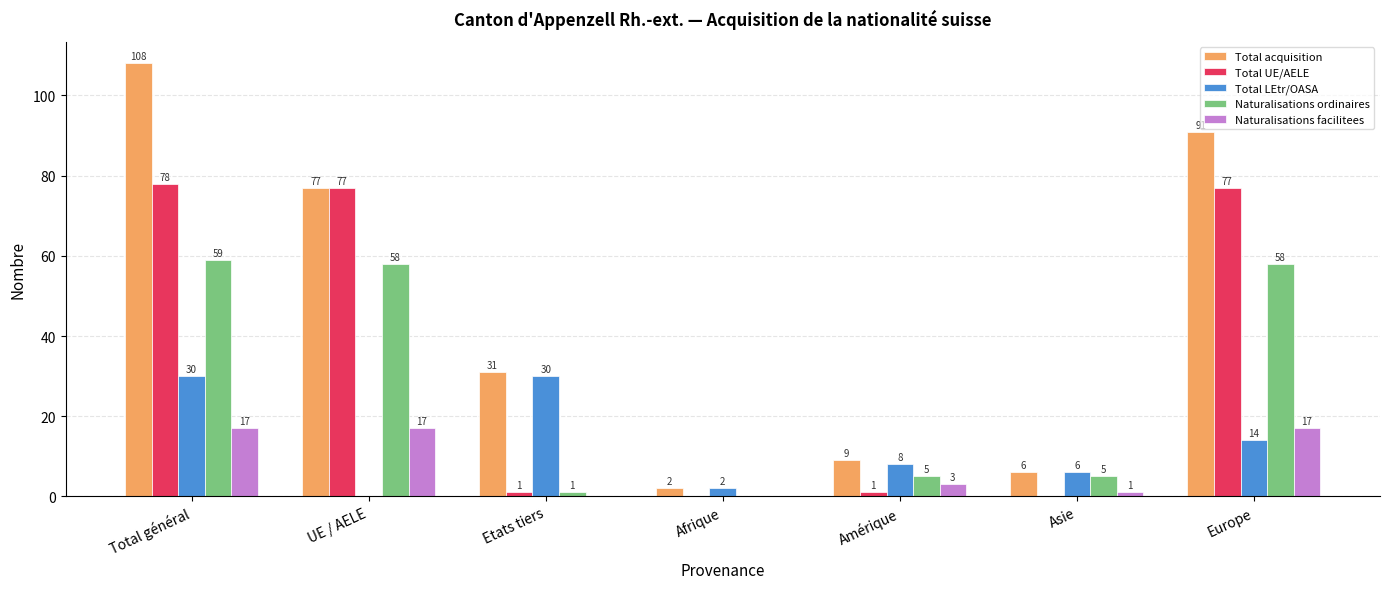

The Total UE/AELE series shows 35 at Asie. True or false?

False